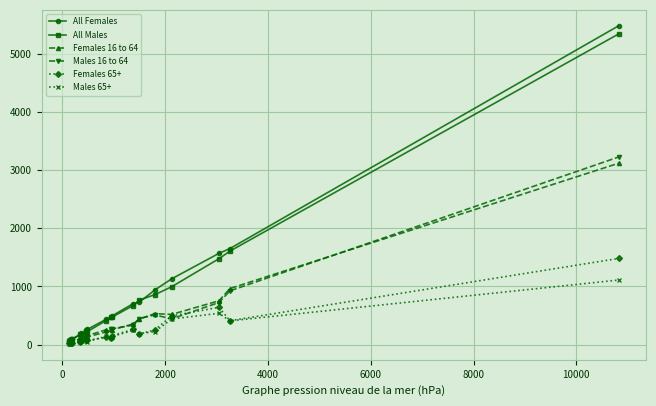

What is the value of the All Males point at the 8th from the left?

232